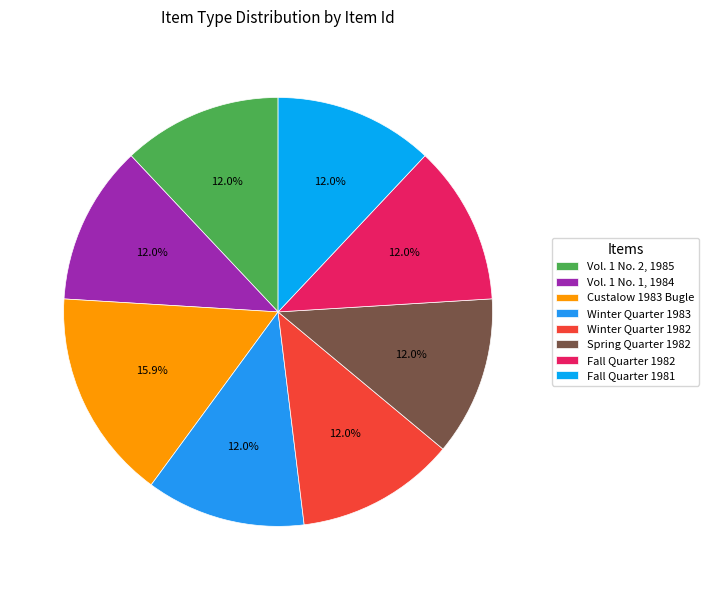

What is the total percentage of Custalow 1983 Bugle and Vol. 1 No. 1, 1984?

27.9%